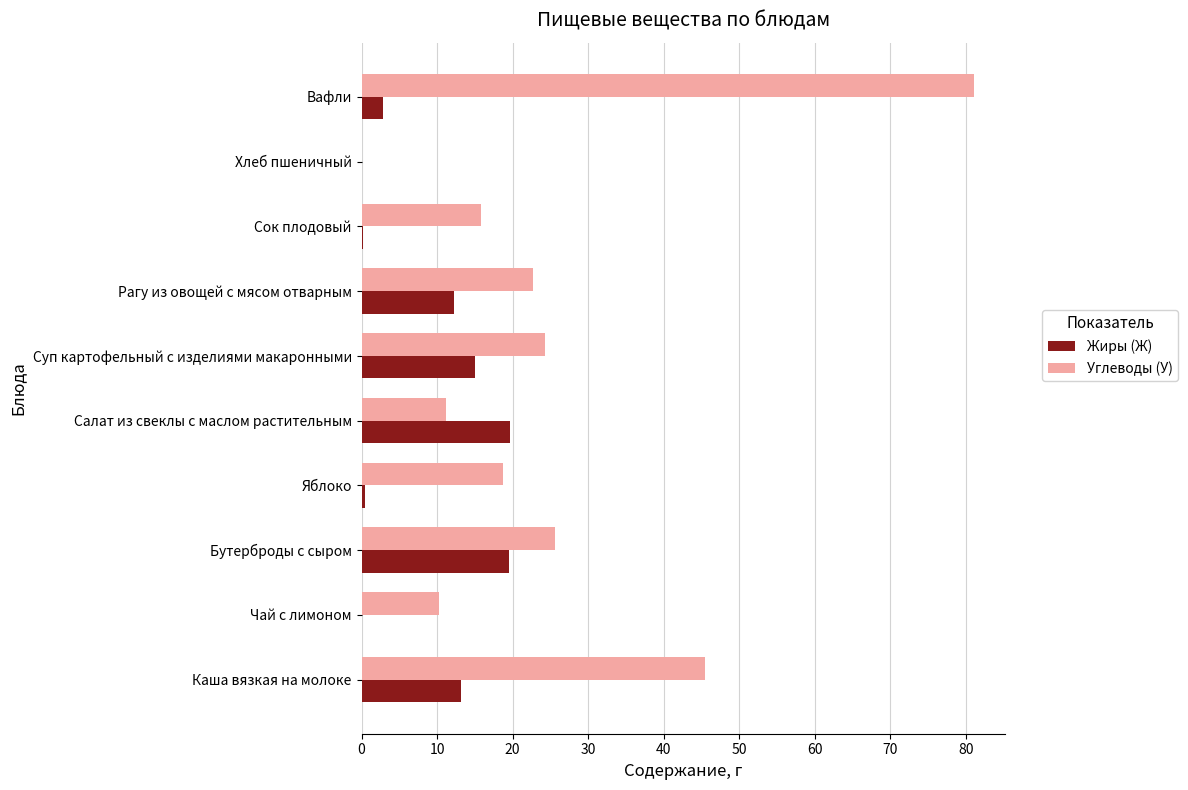

What is the approximate value of Жиры (Ж) at Салат из свеклы с маслом растительным?

19.7